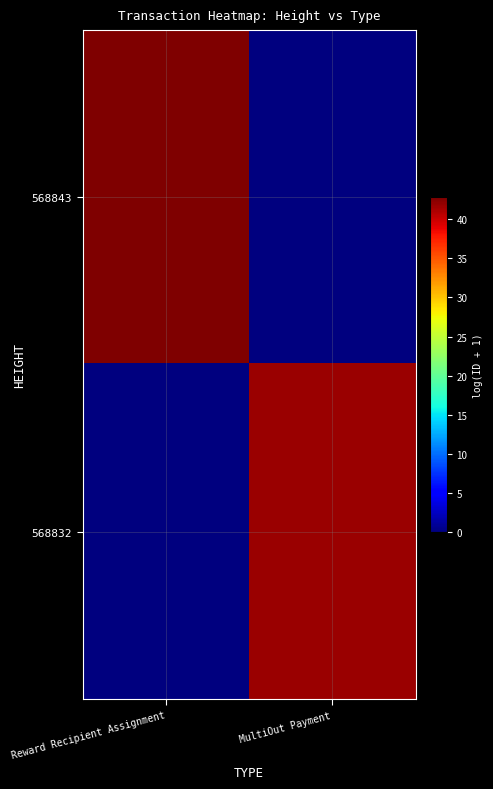

What is the total value across all series at MultiOut Payment?

41.7